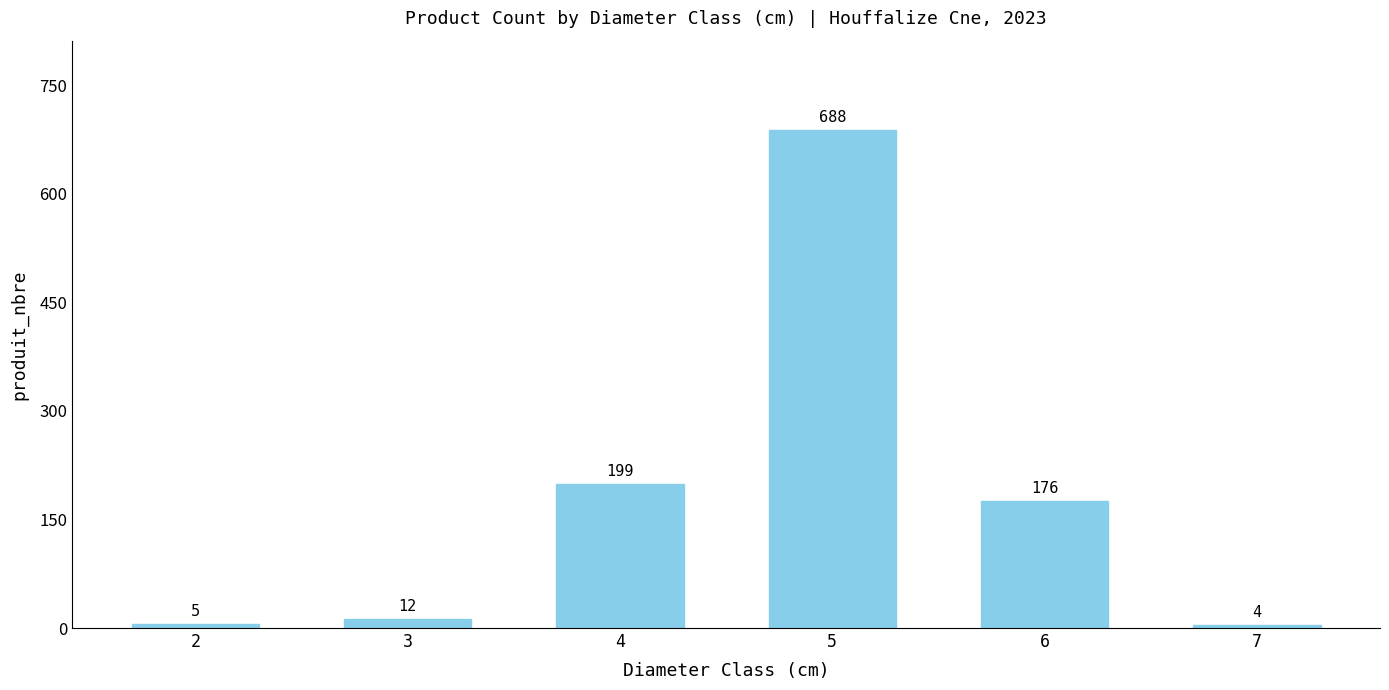

Does the chart contain stacked bars?

No